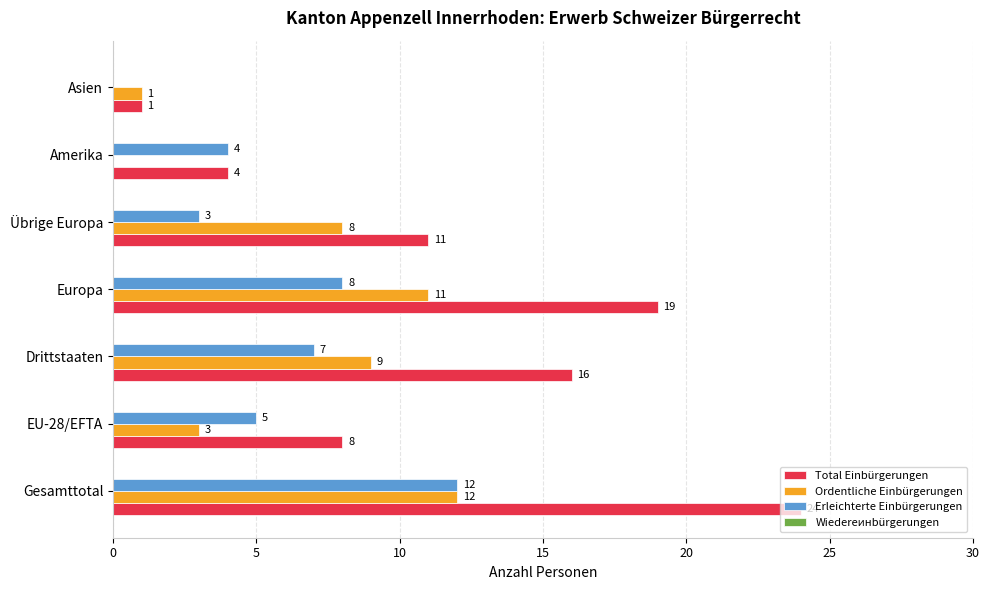

What value does the Erleichterte Einbürgerungen series have at Gesamttotal, to the nearest 5?

10